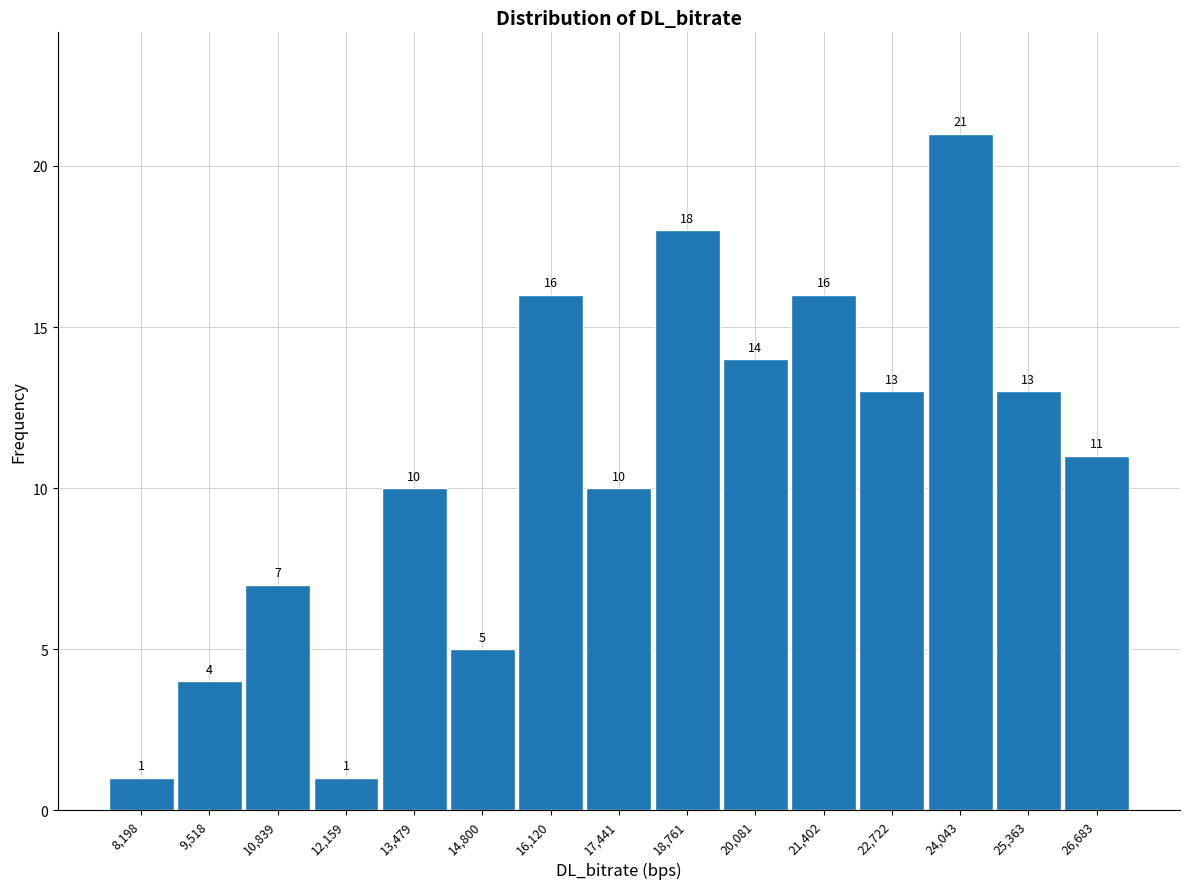

Reading left to right, list every bar in this chart as the range it spans on the x-axis followed by its height. The bar edges are not printed on the chart, so give them approximately, as read against the axis.

7600 to 8800: 1
8800 to 10200: 4
10200 to 11400: 7
11400 to 12800: 1
12800 to 14200: 10
14200 to 15400: 5
15400 to 16800: 16
16800 to 18200: 10
18200 to 19400: 18
19400 to 20800: 14
20800 to 22000: 16
22000 to 23400: 13
23400 to 24800: 21
24800 to 26000: 13
26000 to 27400: 11